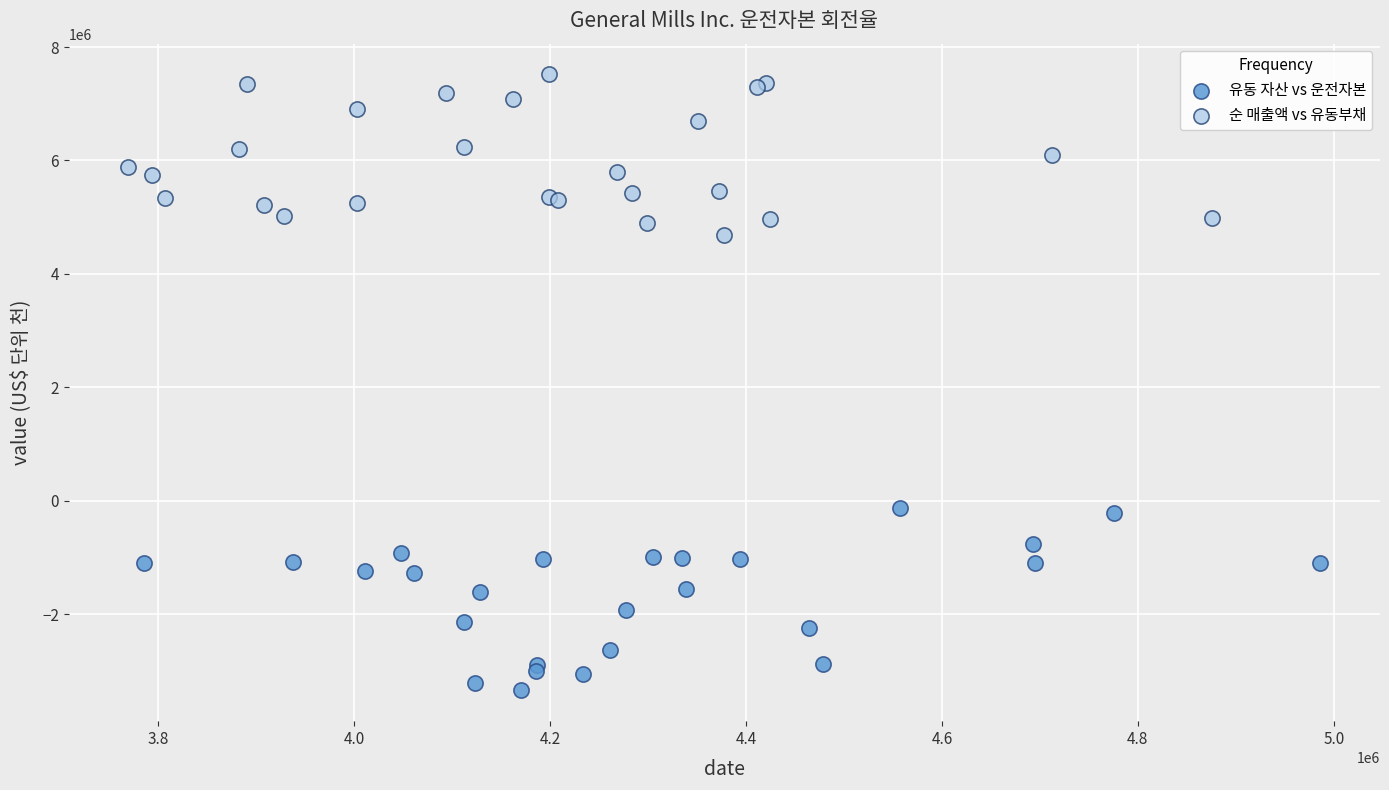

Which series contains the lowest Y value?

유동 자산 vs 운전자본